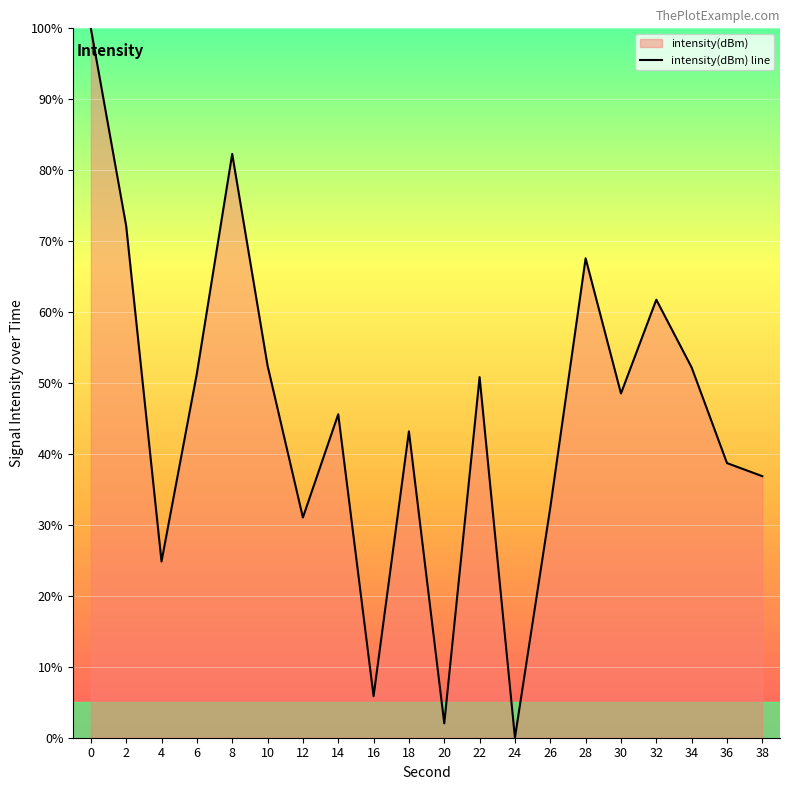

The value at 28 is 108.1. True or false?

False